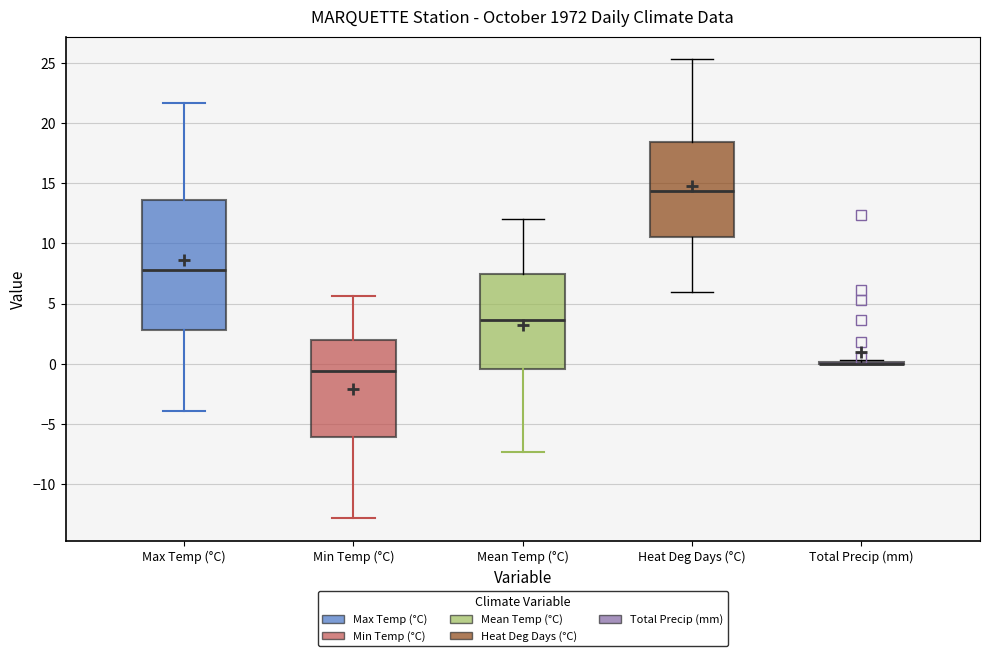

Which box is the tallest, from its lower edge to its upper edge?

Max Temp (°C)